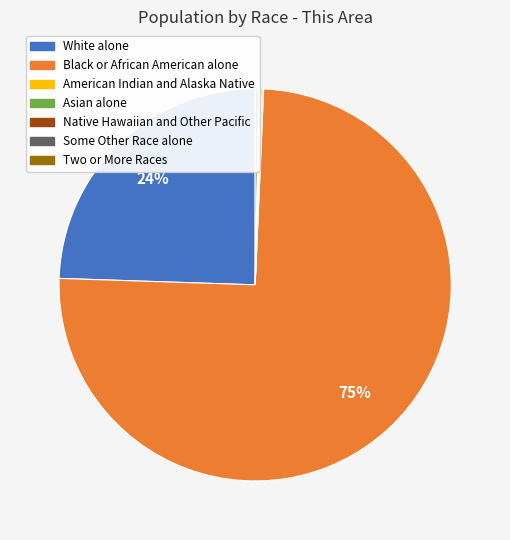

Is it true that Two or More Races is 0% of the pie?

True